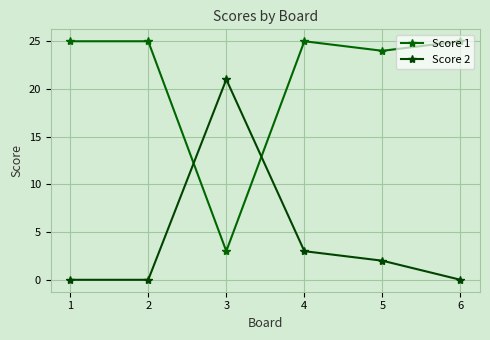

True or false: Score 2 and Score 1 cross at least once.

True